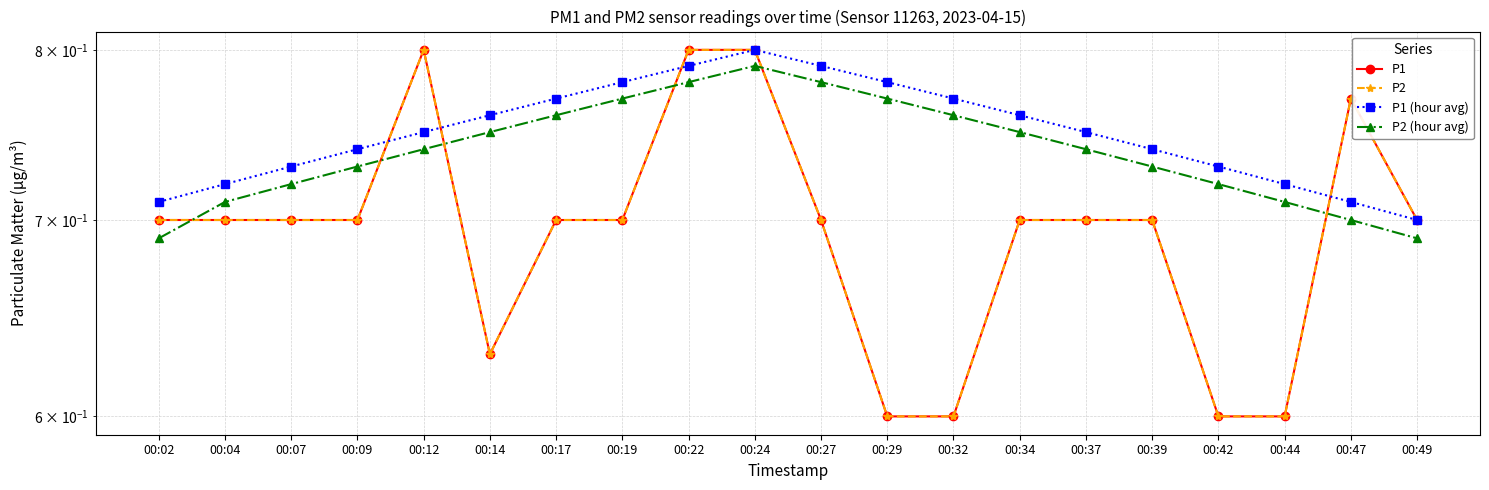

At how many categories does at least one series exceed 0?

20